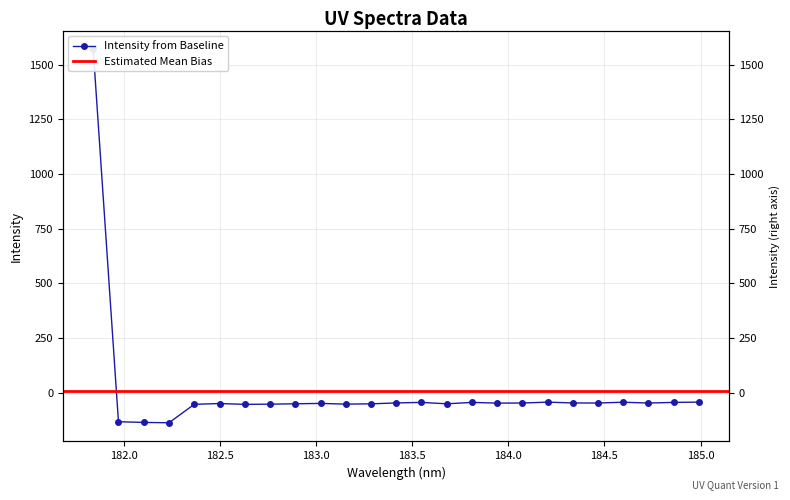

What is the label of the 25th point from the right?

181.8418